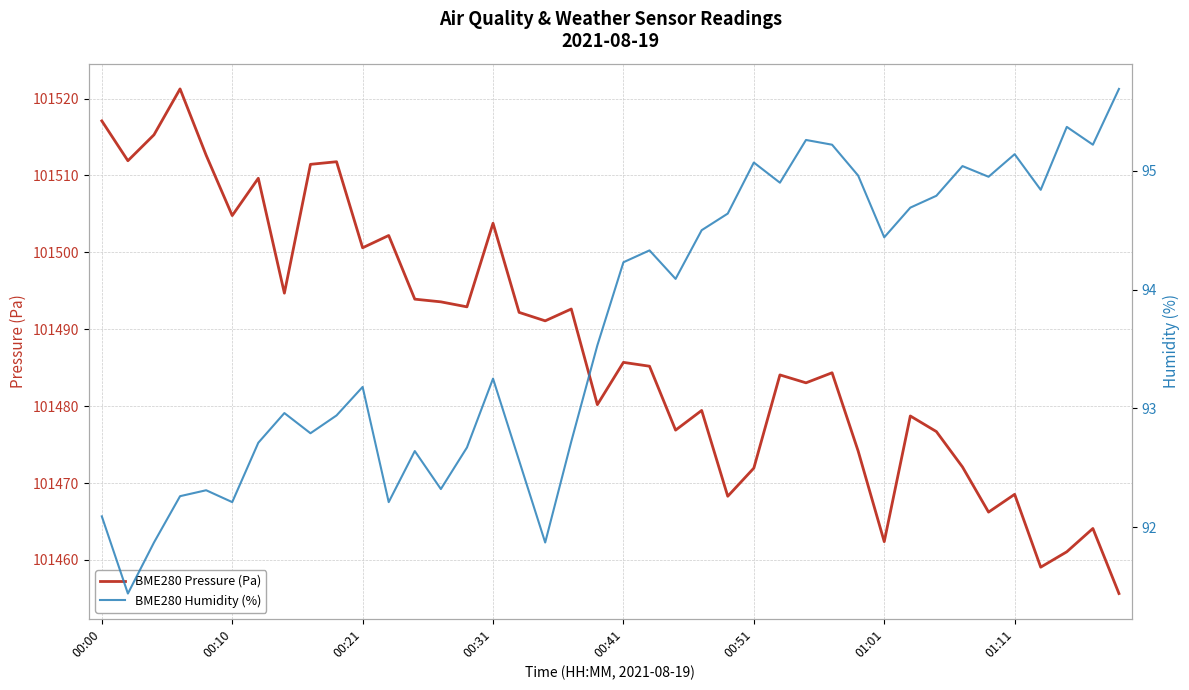

Rank the series by their average value, from highest to lowest.

BME280 Pressure (Pa), BME280 Humidity (%)